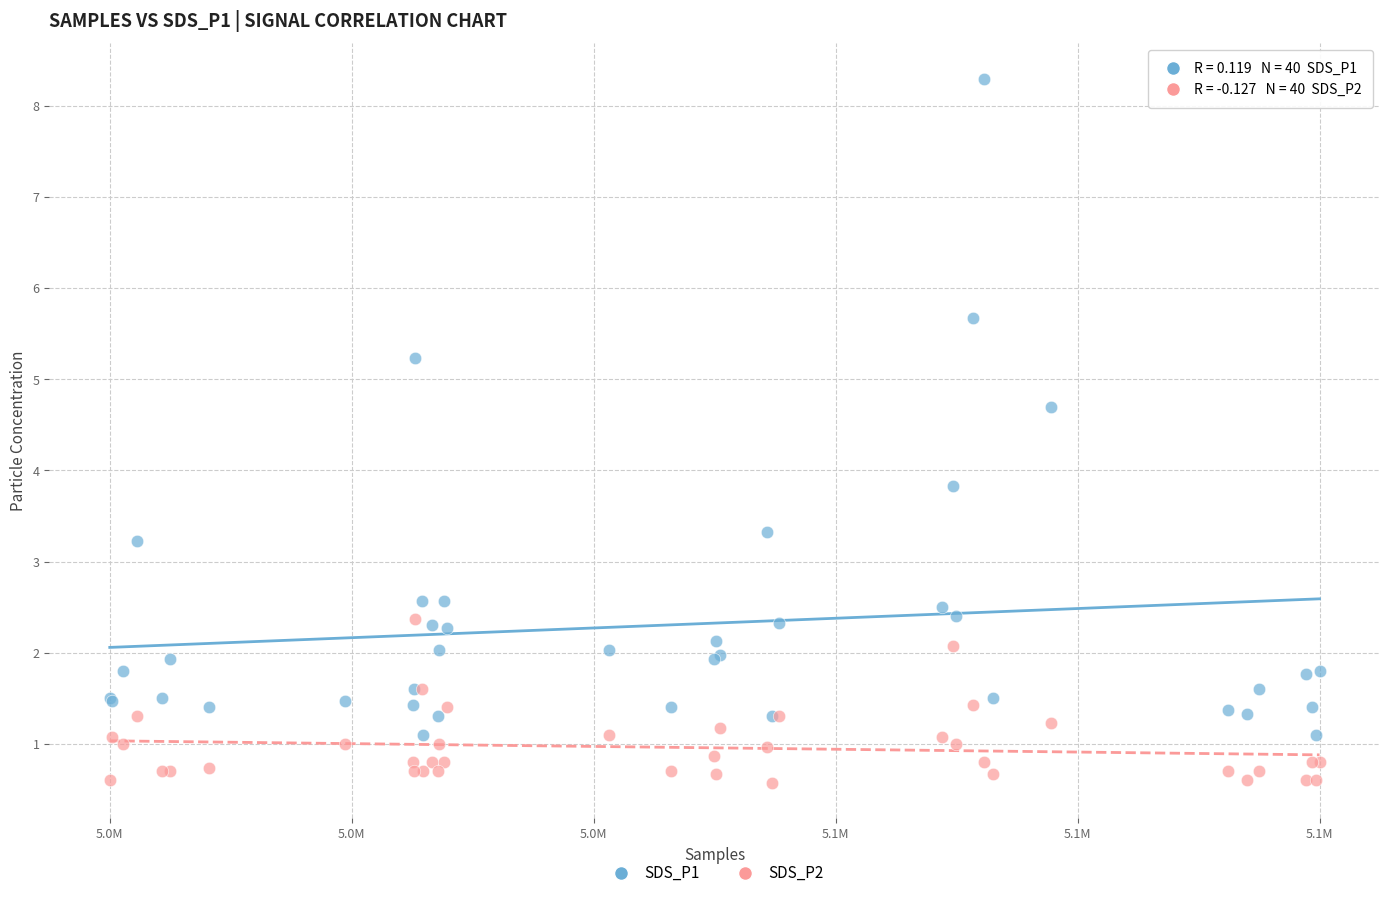

Which series reaches the maximum Y coordinate?

SDS_P1